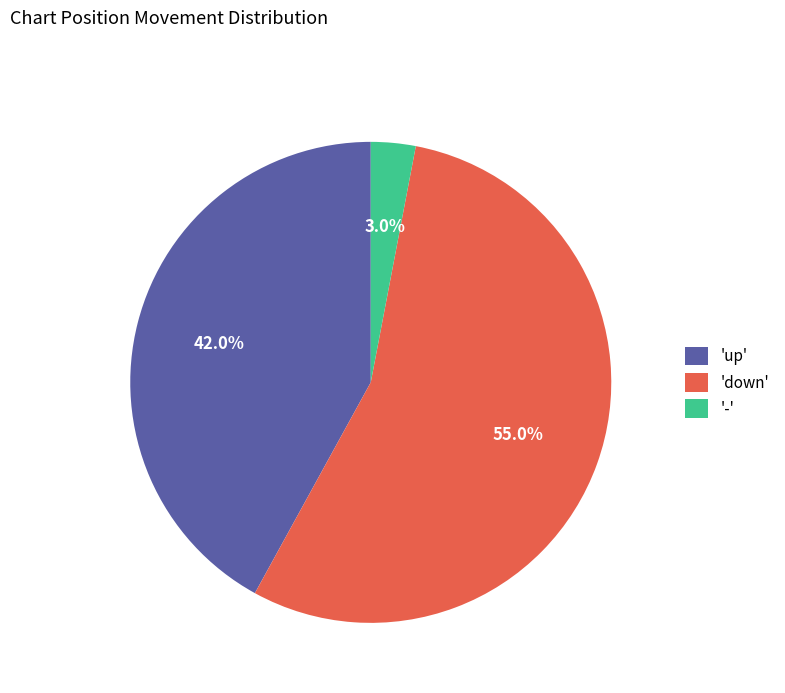

What percentage do 'up' and 'down' together represent?

97.0%